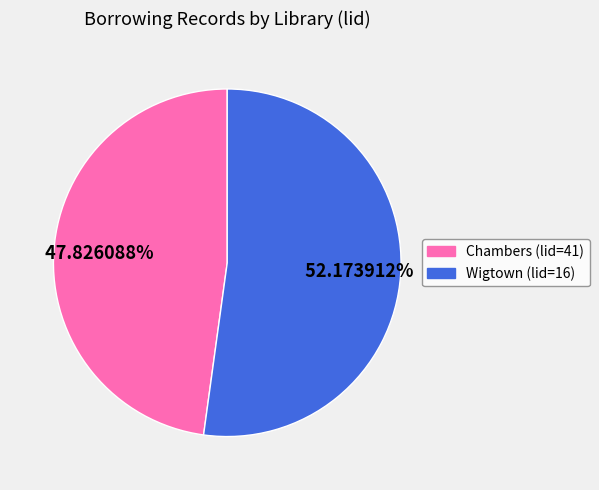

Is there any slice that represents more than half of the pie?

Yes